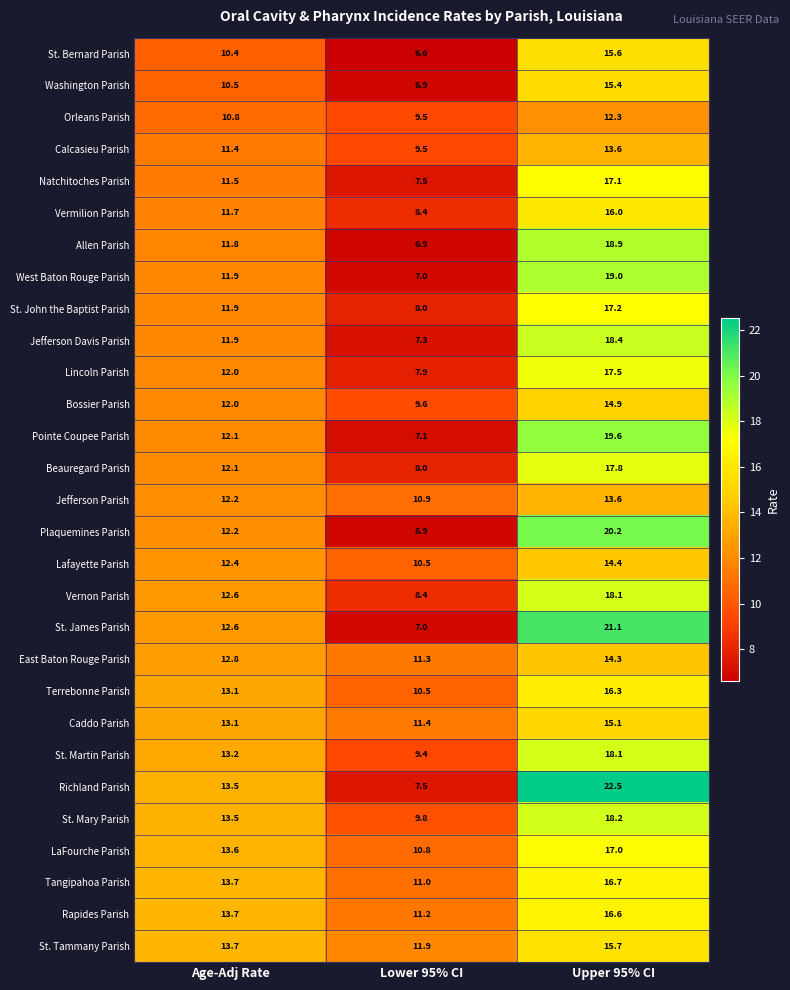

List the labels in order of St. Mary Parish value, largest first.

Upper 95% CI, Age-Adj Rate, Lower 95% CI